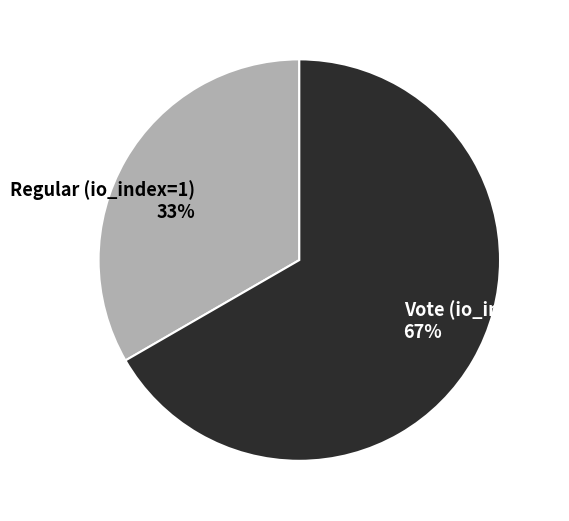

Count the number of slices in the pie.

2